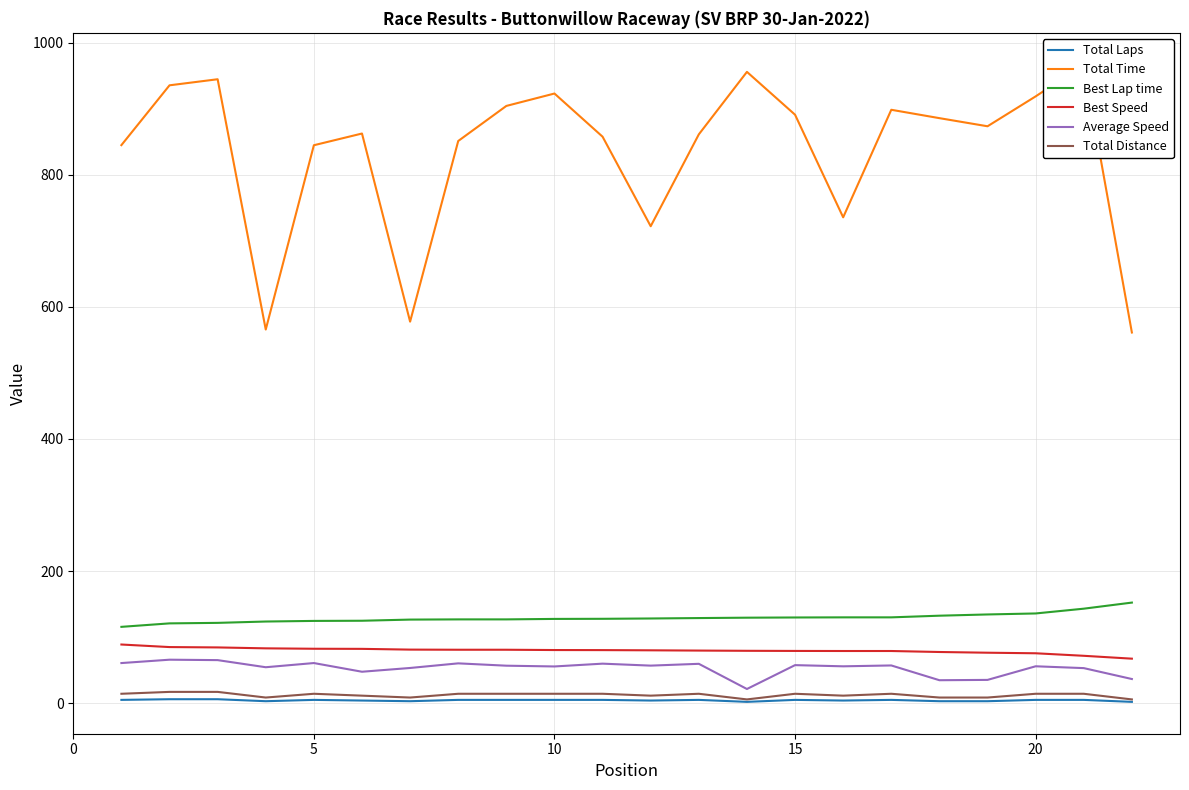

How many interior local valleys does the Total Time series have?

5